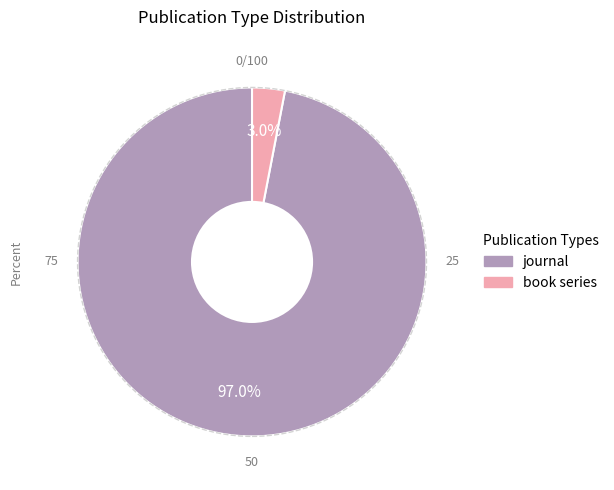

Count the number of slices in the pie.

2